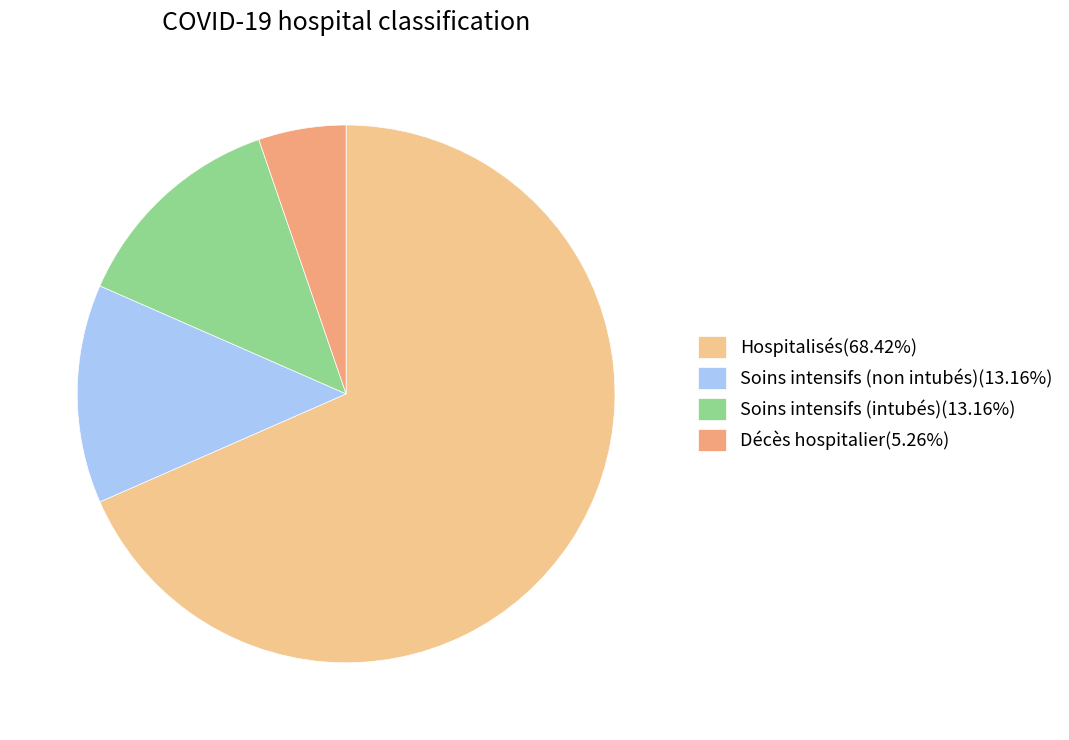

Is there a majority slice in this chart?

Yes